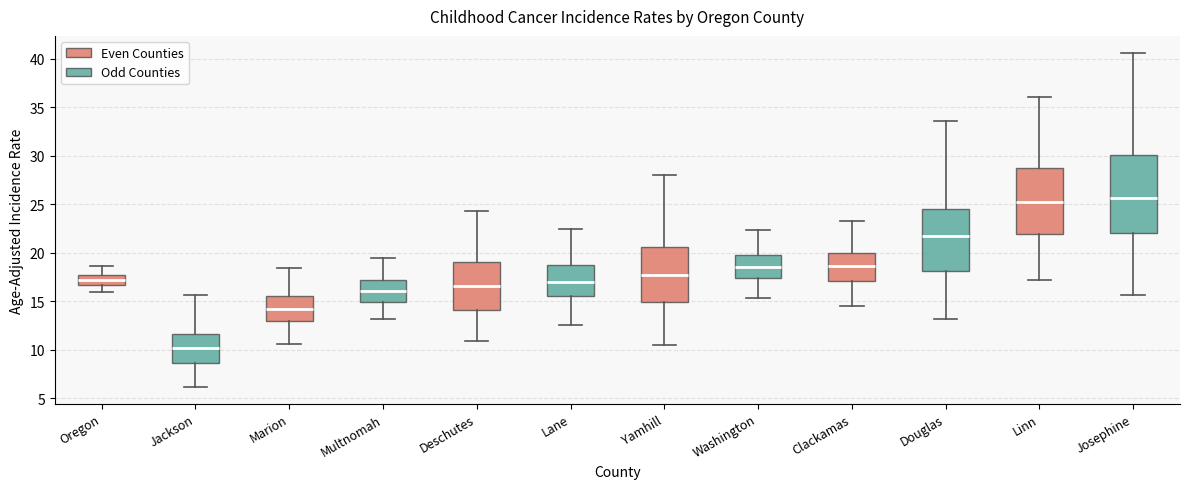

Reading left to right, transcribe this box plot: for each box, give where its median line is, the range the box spans, and where its two whiskers end, as read against the y-axis. The values are not printed on the chart, so give them approximately, as read against the axis.

Oregon: median 17.0, box 16.5 to 17.5, whiskers 16.0 to 18.5
Jackson: median 10.0, box 8.5 to 11.5, whiskers 6.0 to 15.5
Marion: median 14.5, box 13.0 to 15.5, whiskers 10.5 to 18.5
Multnomah: median 16.0, box 15.0 to 17.0, whiskers 13.0 to 19.5
Deschutes: median 16.5, box 14.0 to 19.0, whiskers 11.0 to 24.5
Lane: median 17.0, box 15.5 to 18.5, whiskers 12.5 to 22.5
Yamhill: median 18.0, box 15.0 to 20.5, whiskers 10.5 to 28.0
Washington: median 18.5, box 17.5 to 20.0, whiskers 15.5 to 22.5
Clackamas: median 18.5, box 17.0 to 20.0, whiskers 14.5 to 23.5
Douglas: median 21.5, box 18.0 to 24.5, whiskers 13.0 to 33.5
Linn: median 25.5, box 22.0 to 28.5, whiskers 17.0 to 36.0
Josephine: median 25.5, box 22.0 to 30.0, whiskers 15.5 to 40.5